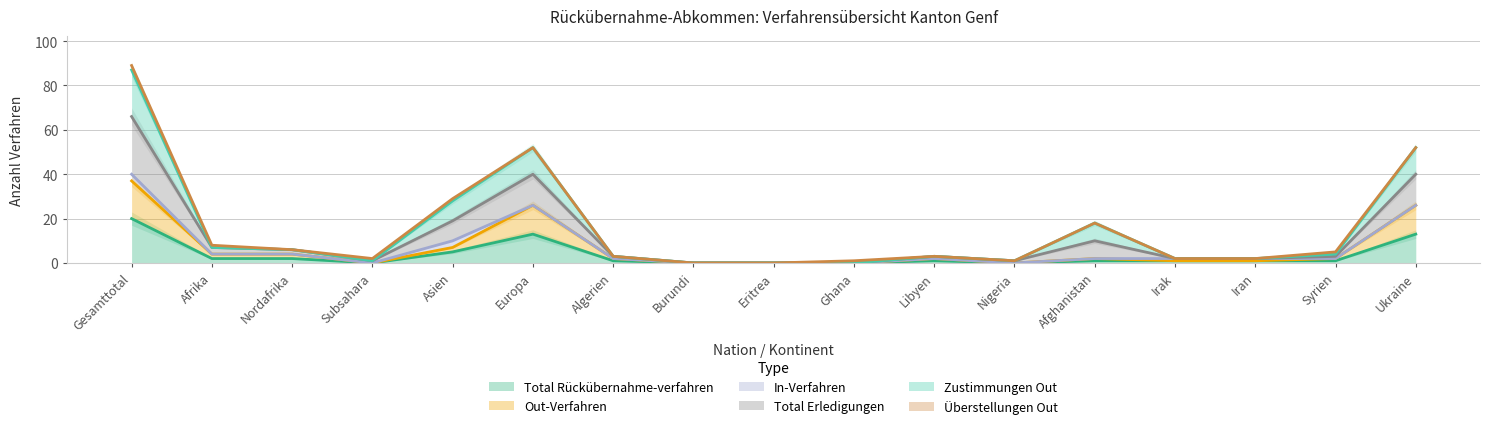

Which series has the largest total across all categories?

Total Erledigungen